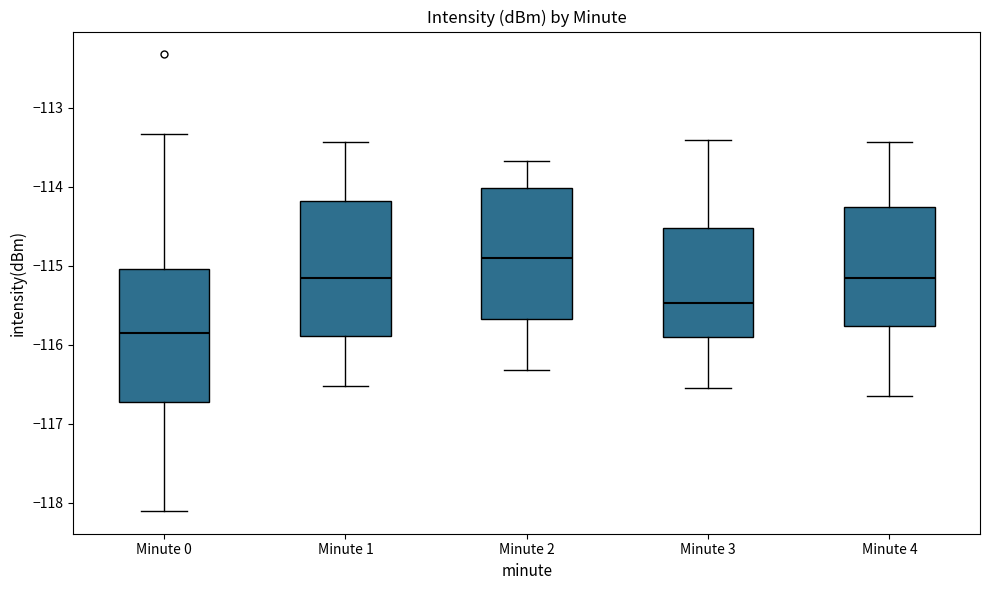

Which box has the highest median line?

Minute 2